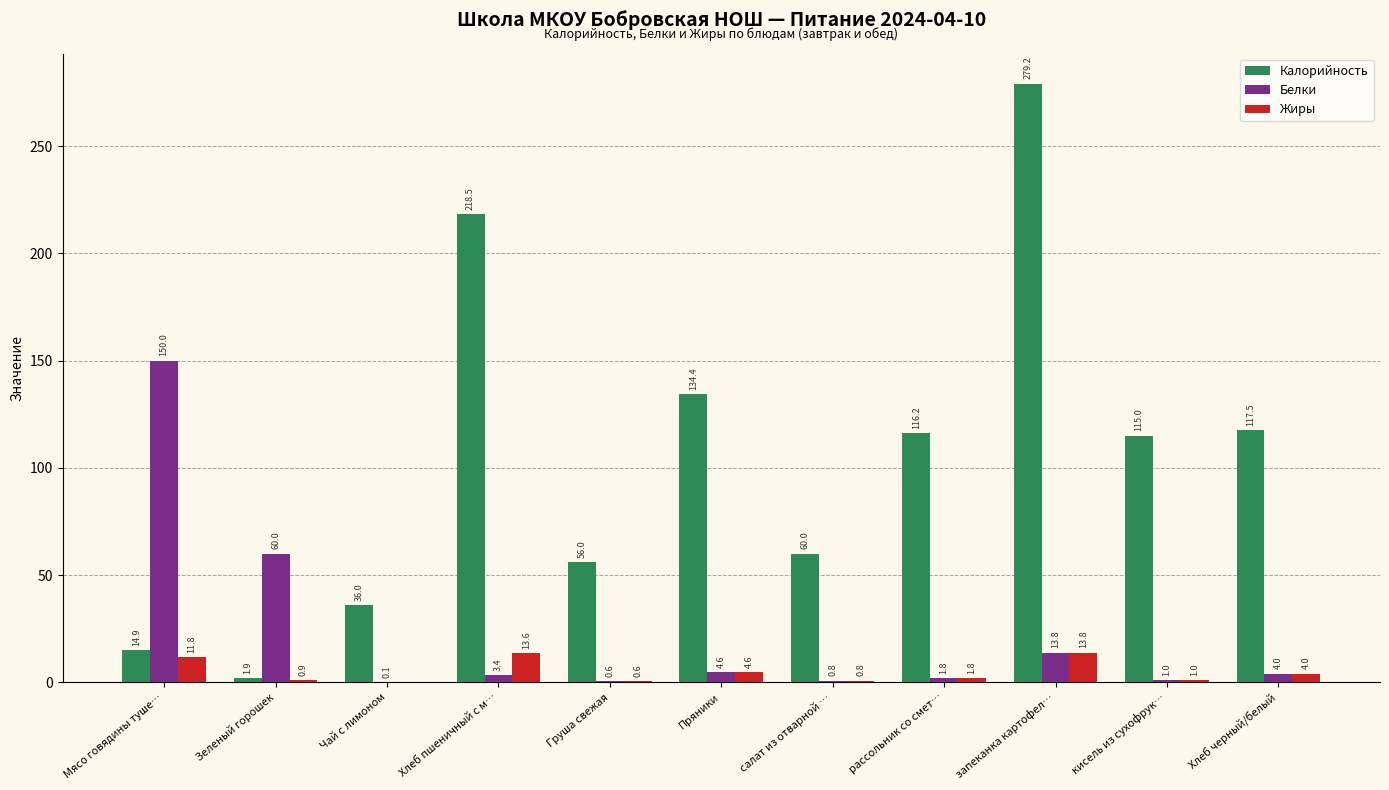

Between Мясо говядины туше… and запеканка картофел…, which series saw the biggest shift?

Калорийность